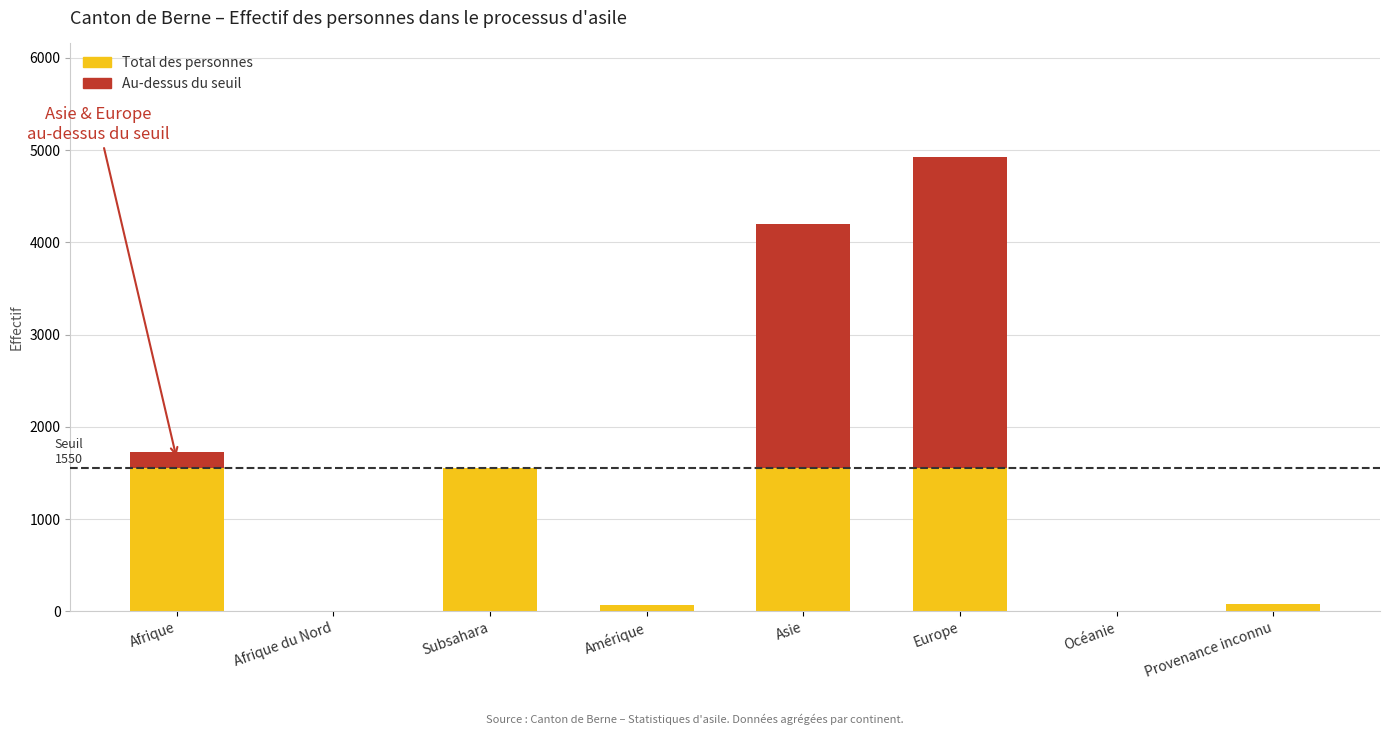

Reading left to right, transcribe all the data shown in this chart.

Afrique=1726	Afrique du Nord=0	Subsahara=1556	Amérique=73	Asie=4199	Europe=4924	Océanie=0	Provenance inconnu=76